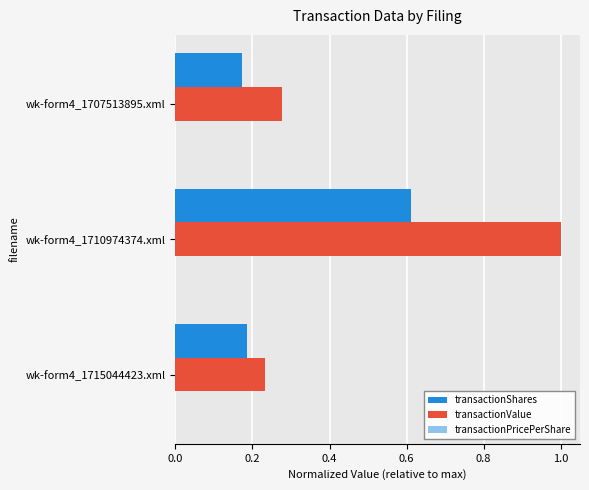

How many data points does each series have?

3